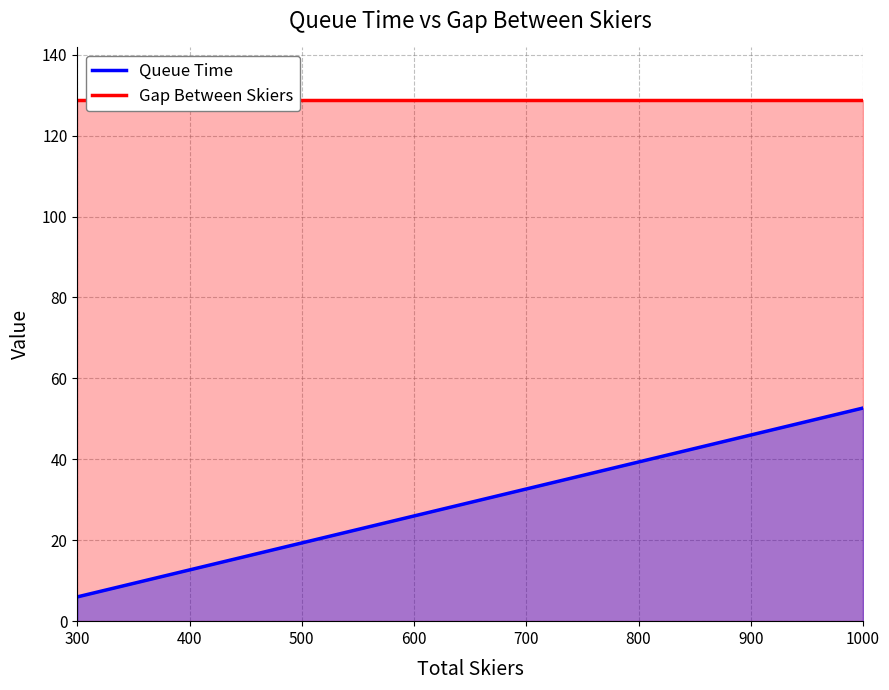

Approximately how many times larger is the value at 850 compared to 900?

0.9